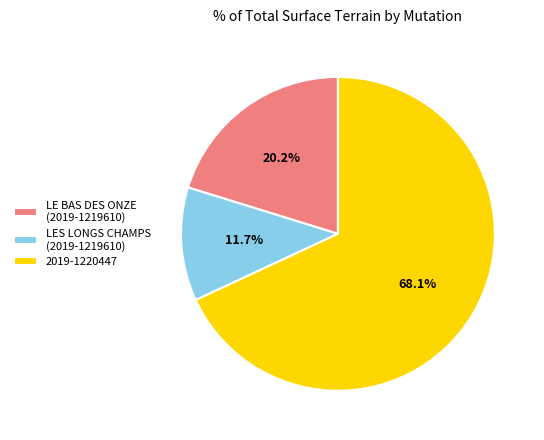

Do 2019-1220447 and LES LONGS CHAMPS (2019-1219610) together represent more than half of the pie?

Yes